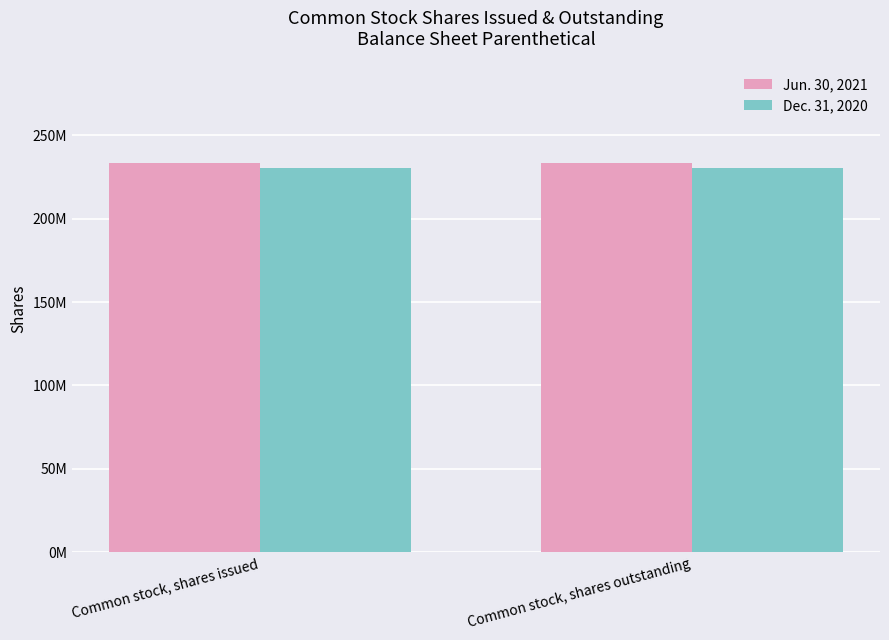

What is the highest value of the Jun. 30, 2021 series?

233496634